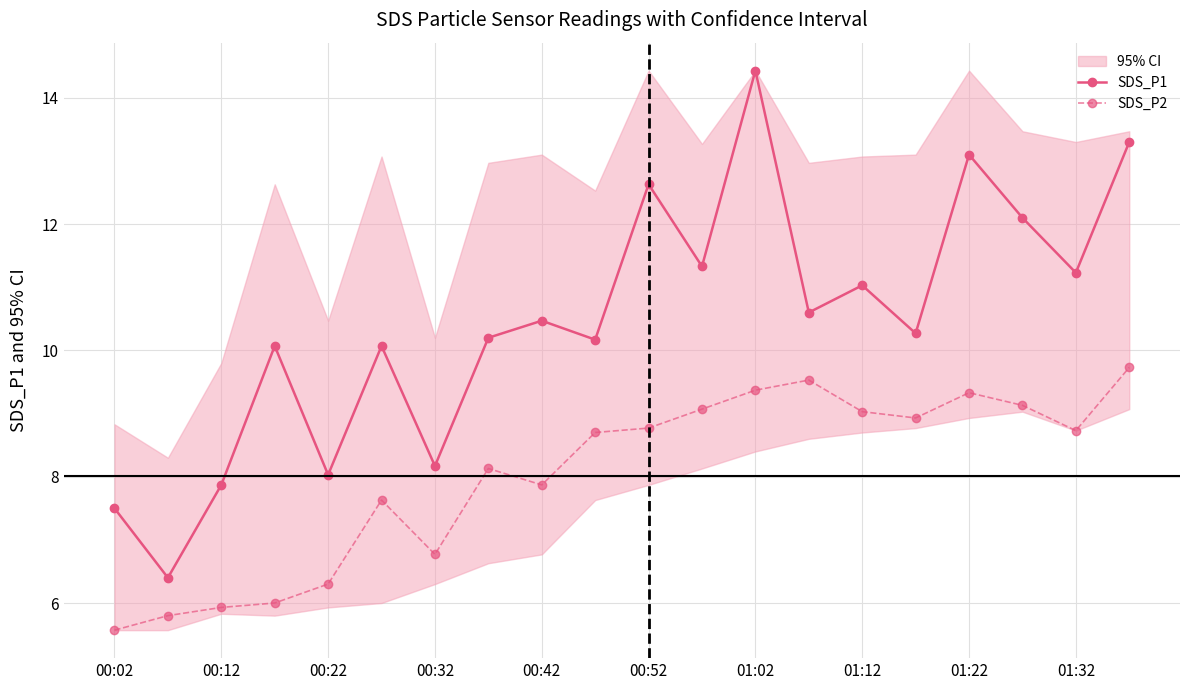

Rank the series by their average value, from highest to lowest.

SDS_P1, SDS_P2